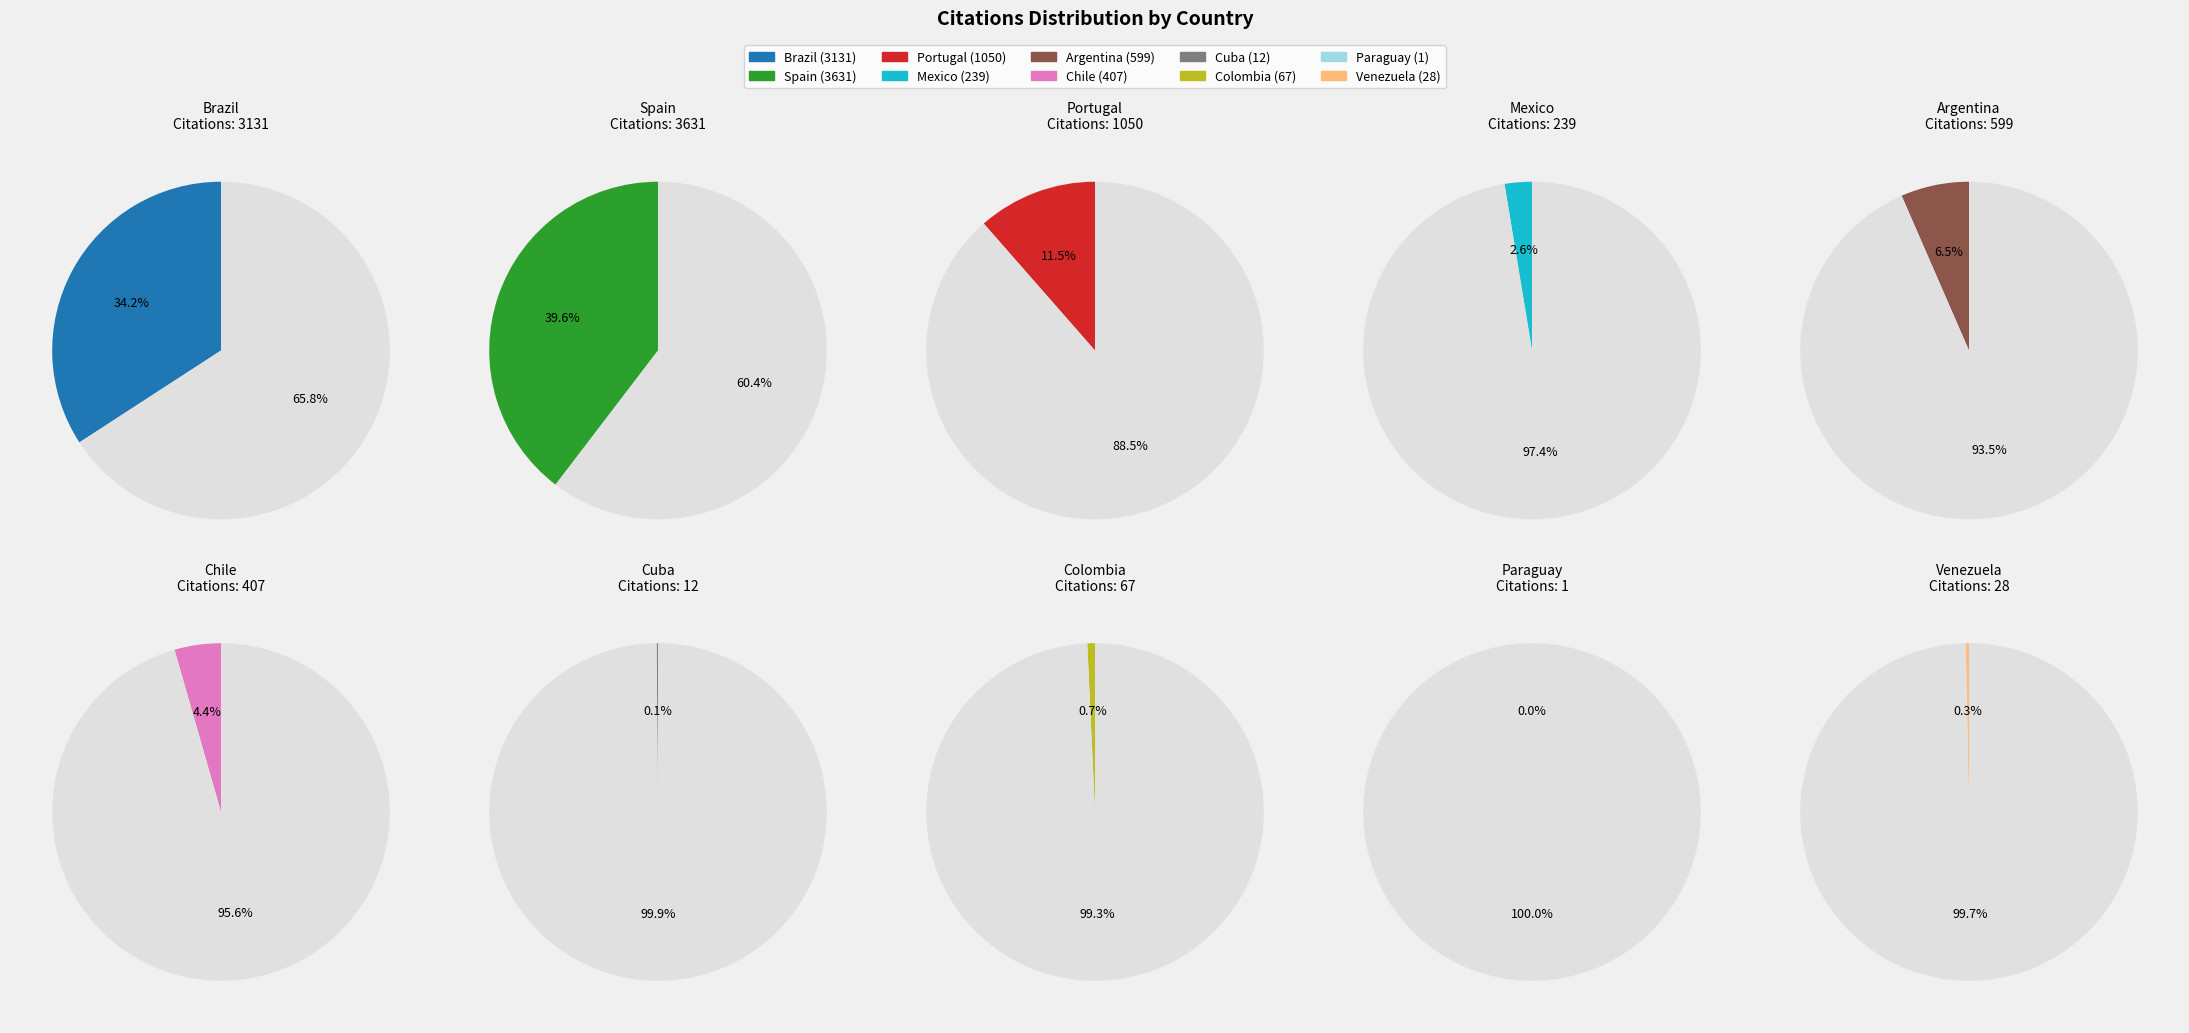

Do Cuba and Mexico together represent more than half of the pie?

No